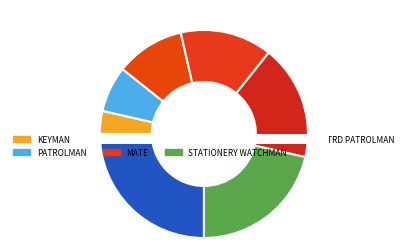

The MATE slice represents 14% of the pie. True or false?

True